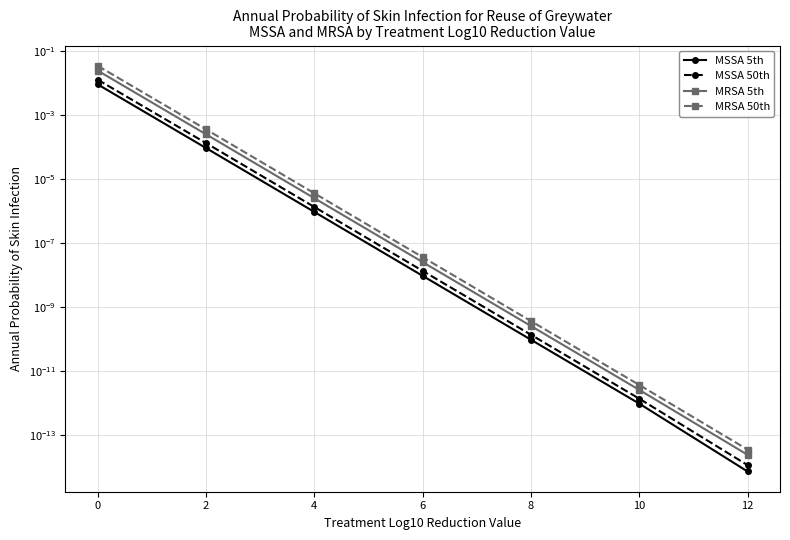

How many lines are shown in the chart?

4